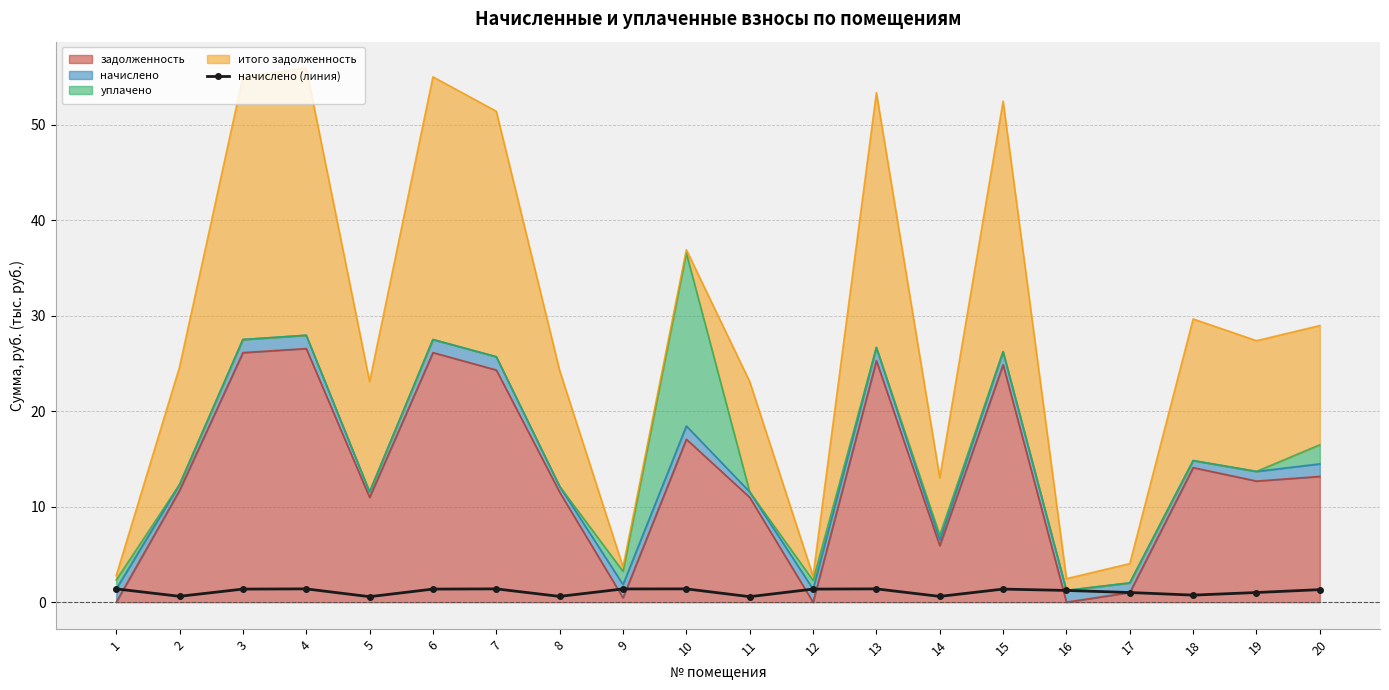

Reading left to right, list all the values displayed in this chart.

1=1.4	2=0.6	3=1.4	4=1.4	5=0.6	6=1.4	7=1.4	8=0.6	9=1.4	10=1.4	11=0.6	12=1.4	13=1.4	14=0.6	15=1.4	16=1.2	17=1.0	18=0.7	19=1.0	20=1.3